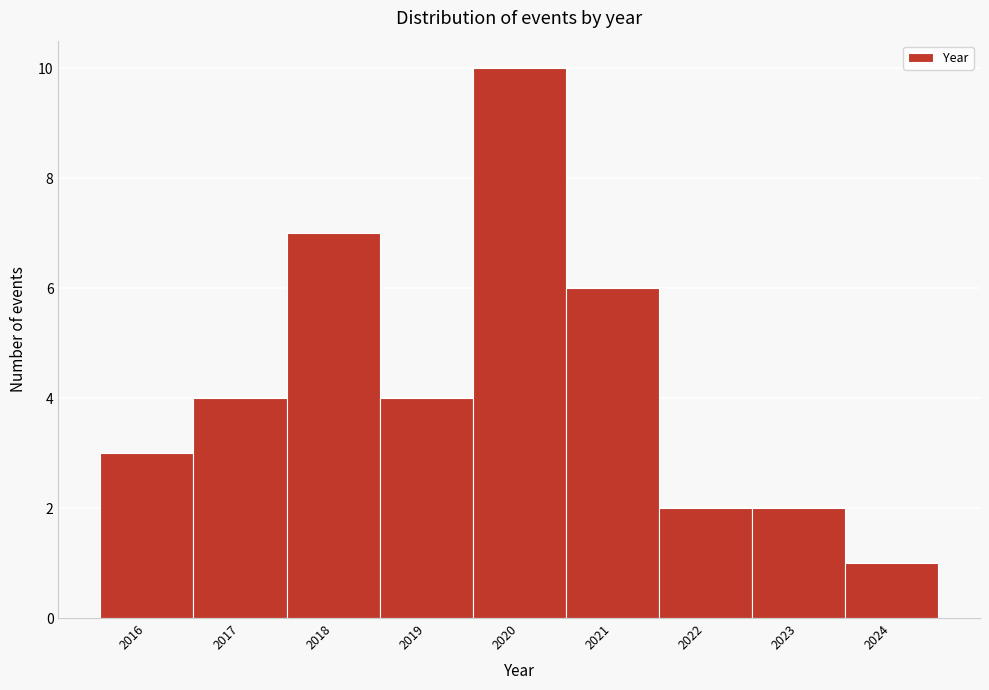

Over which range of the x-axis is the bar tallest?

2019.5 to 2020.5